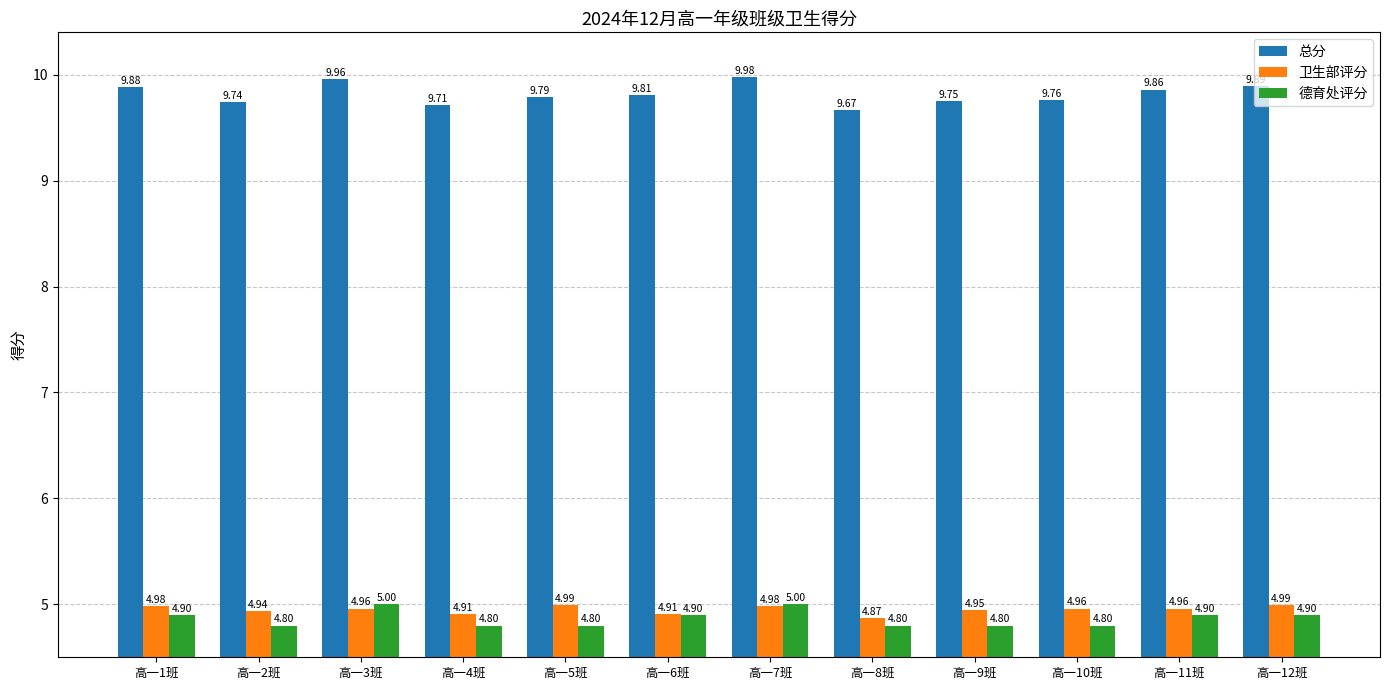

What is the label of the 9th bar from the left?

高一9班